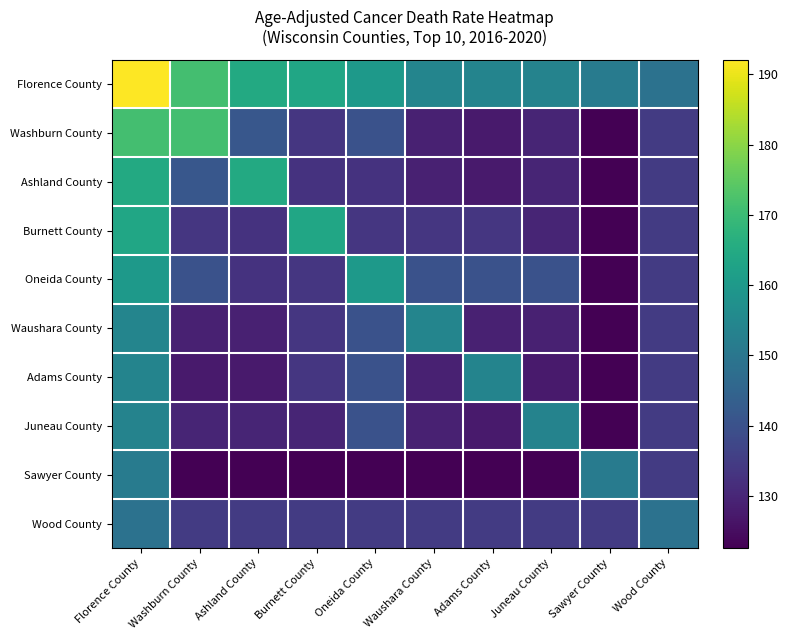

At which category is the sum across all series the highest?

Florence County